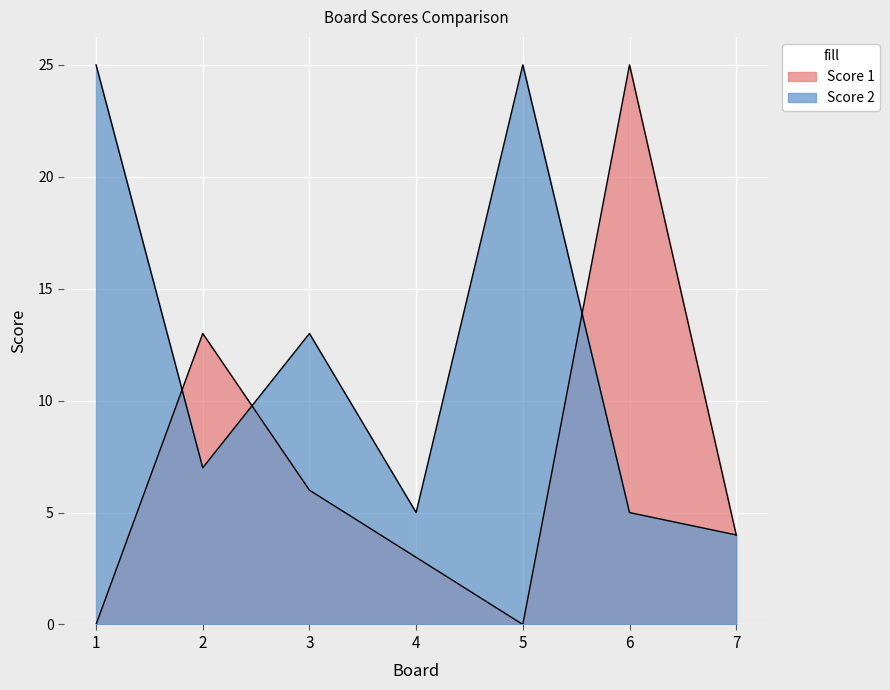

List the labels in order of Score 2 value, smallest first.

7, 4, 6, 2, 3, 1, 5